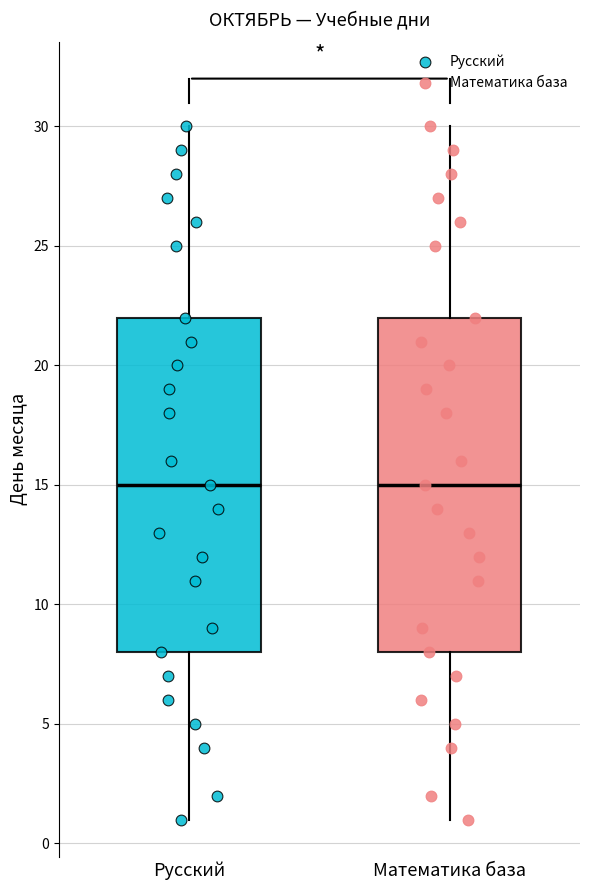

Where does the upper whisker of the box for Русский end on the y-axis? The values are not printed on the chart, so give them approximately, as read against the axis.

30